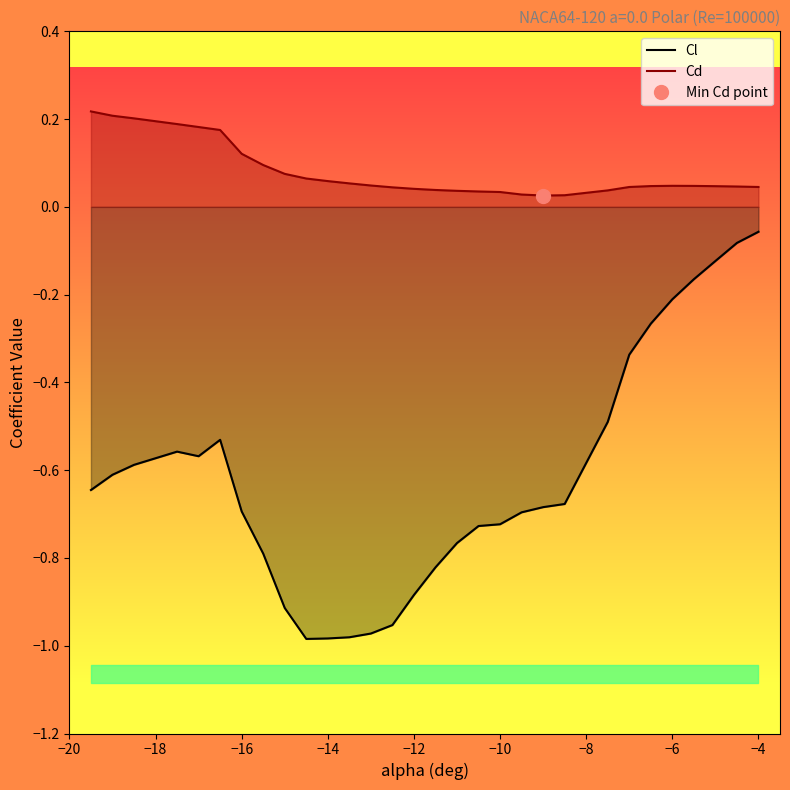

True or false: Cl and Cd intersect in this chart.

False